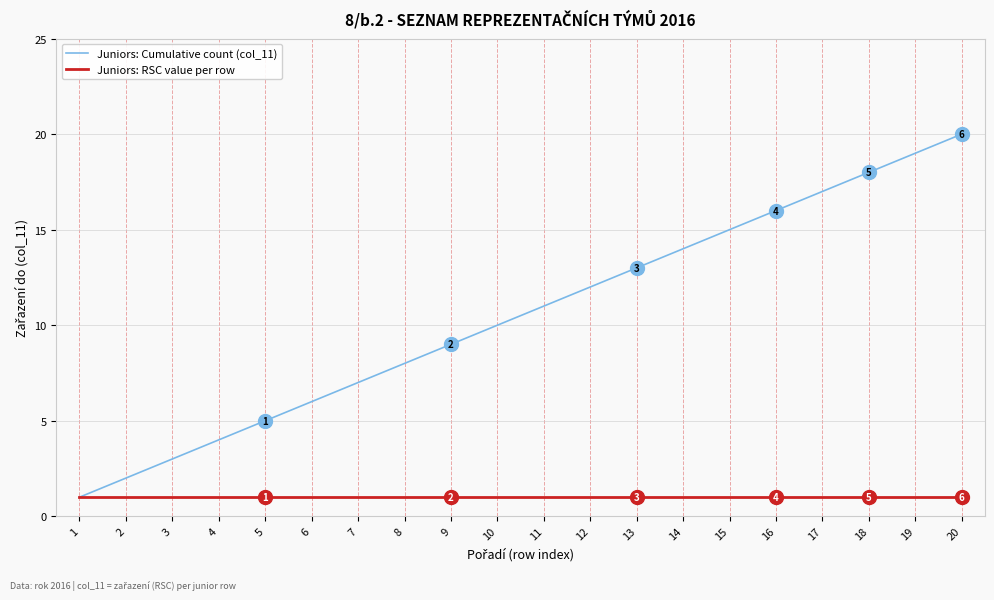

Rank the series by their maximum value, from highest to lowest.

Juniors: Cumulative count (col_11), Juniors: RSC value per row